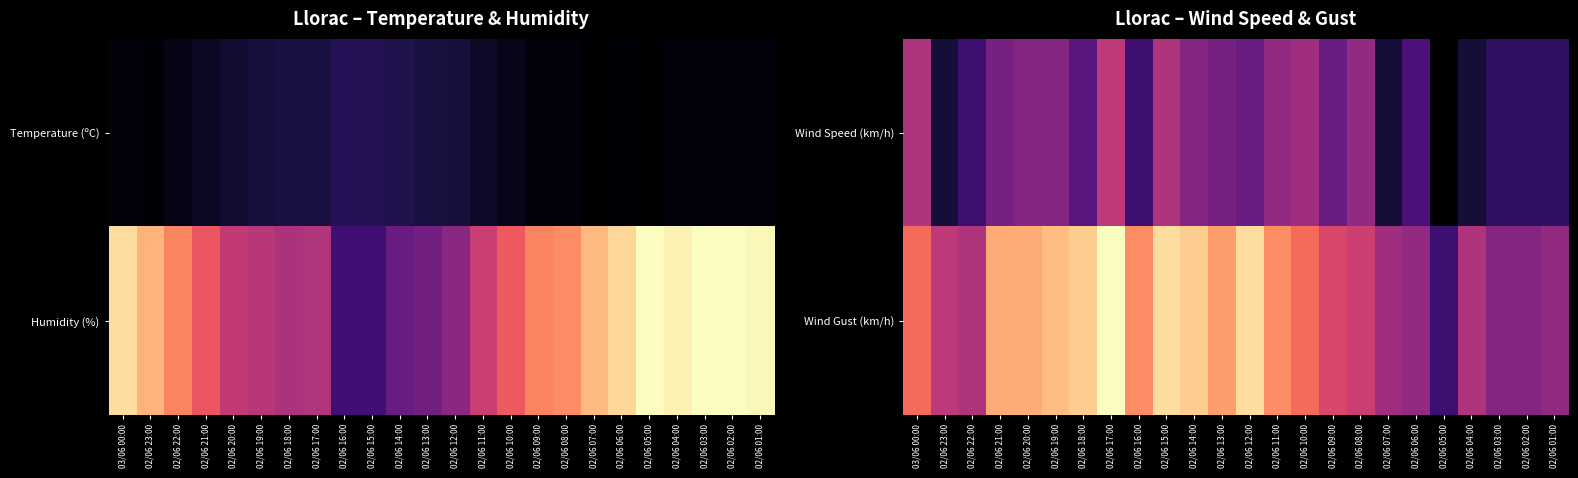

What is the spread (max minus min) of values at 02/06 11:00?

10